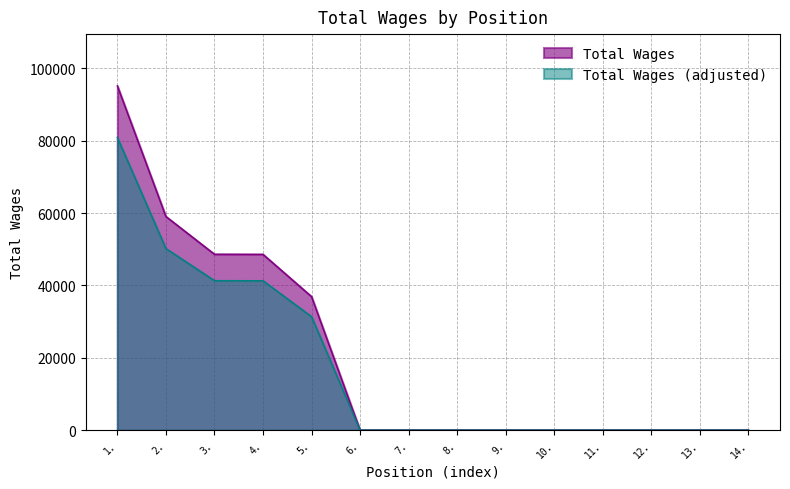

Is it true that the value at 11. is 0?

True